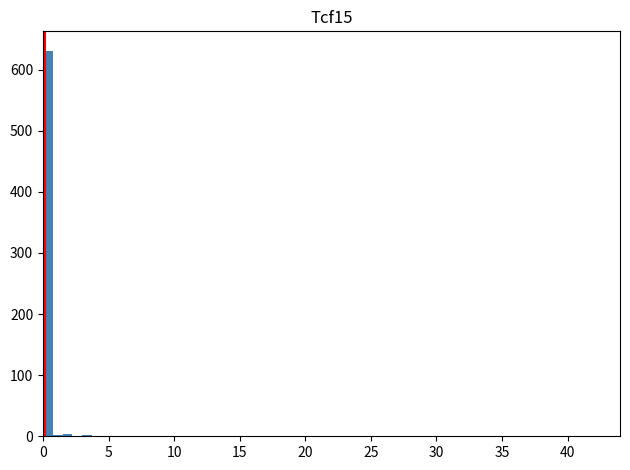

Read against the x-axis, roughly where is the centre of the tallest bar?

0.5